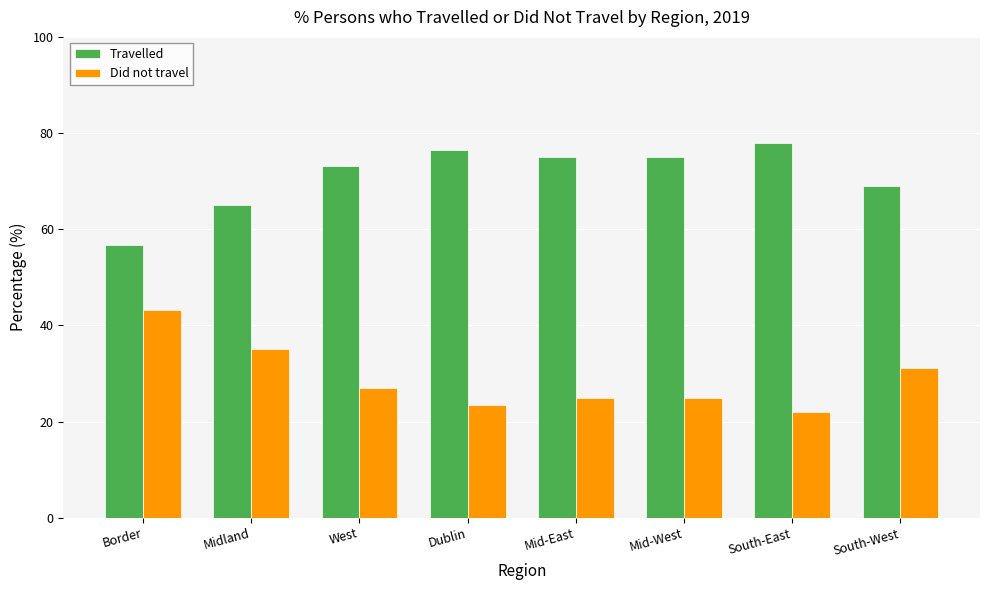

How many bars are there in total?

16